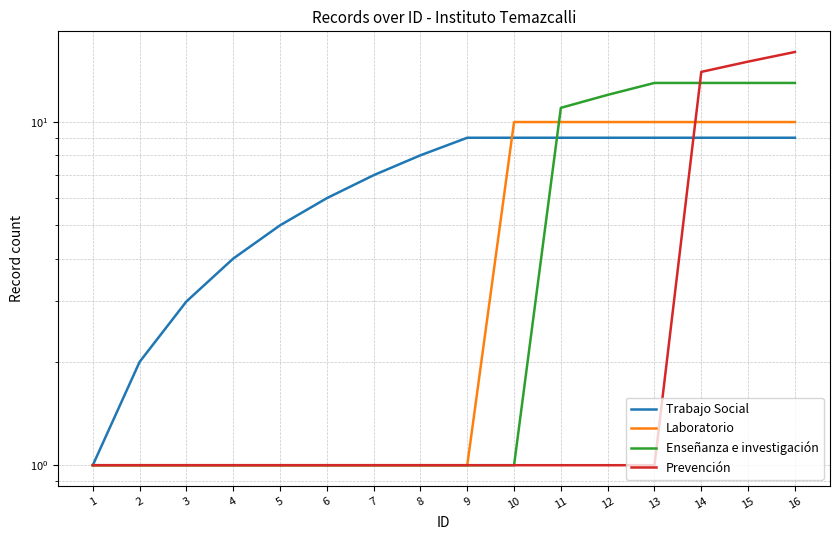

How many values in the Laboratorio series exceed 1?

7